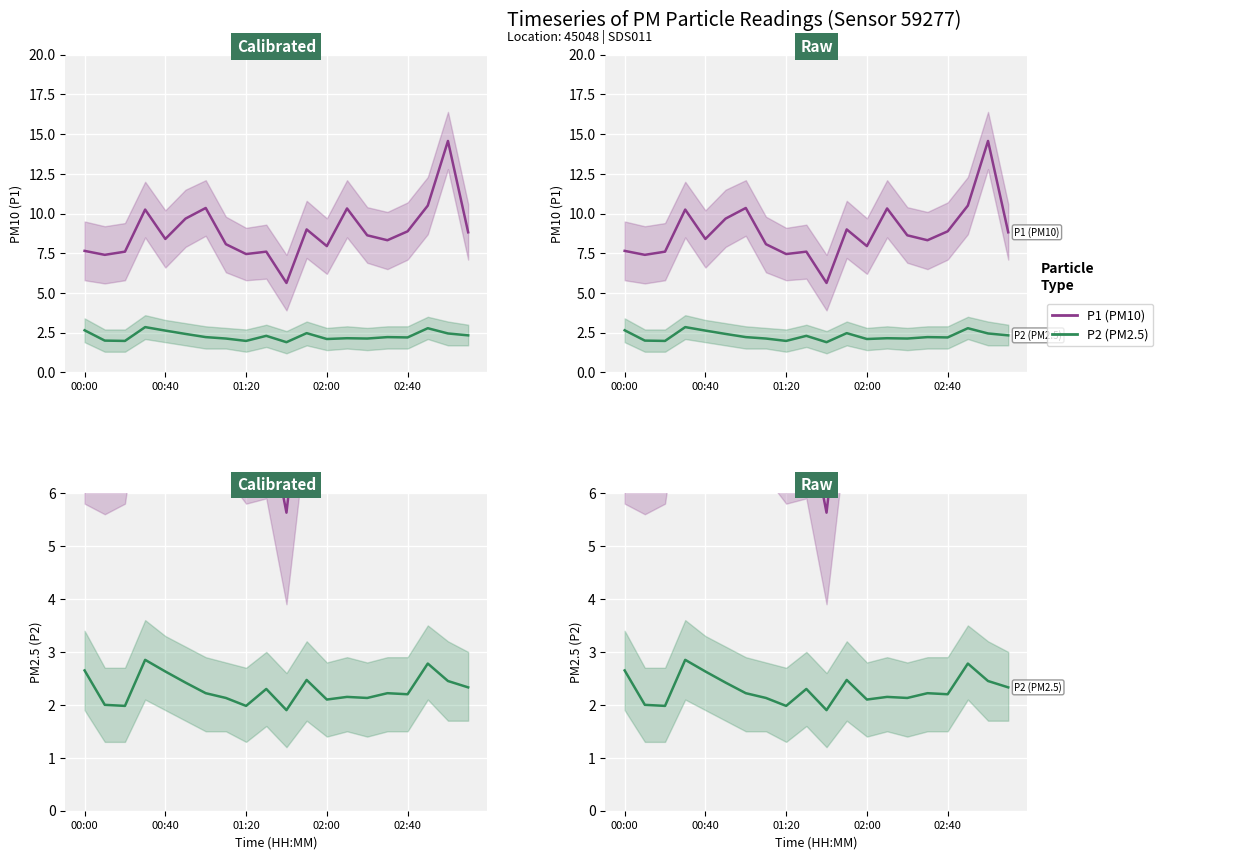

What is the minimum value for P2 (PM2.5)?

1.9